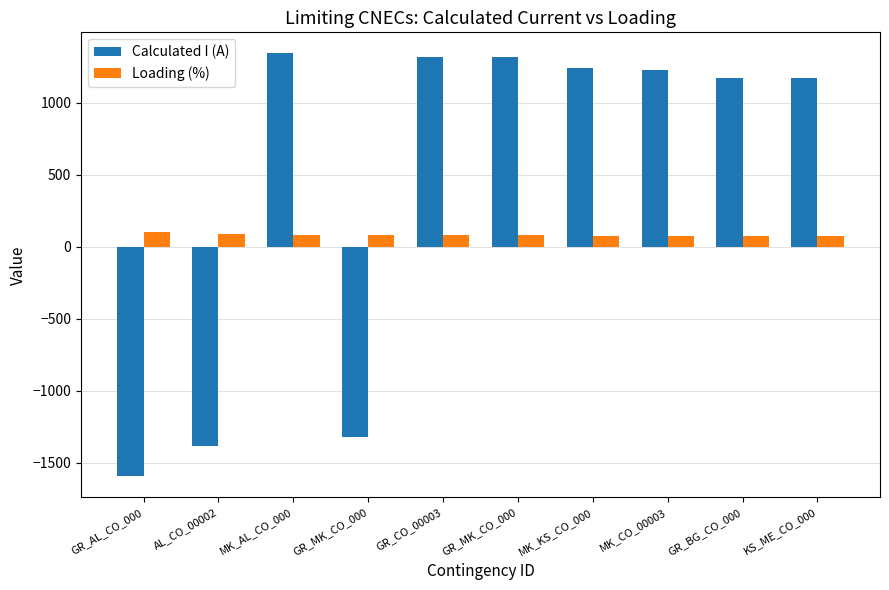

At which category is the sum across all series the highest?

MK_AL_CO_000